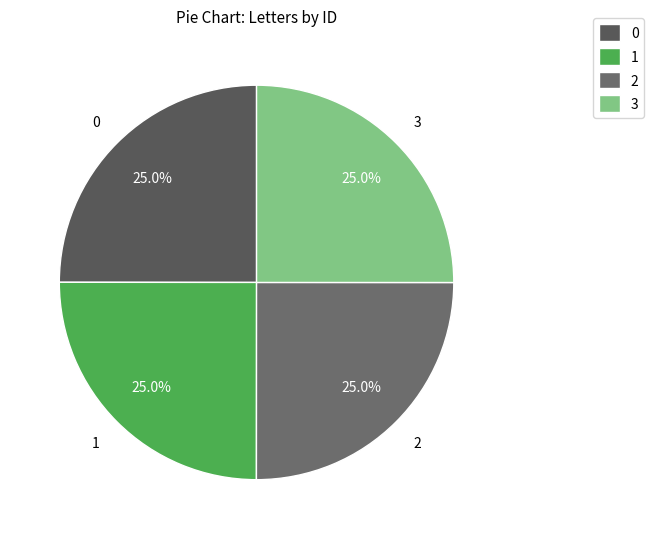

What is the ratio of the value at 2 to the value at 0?

1.0